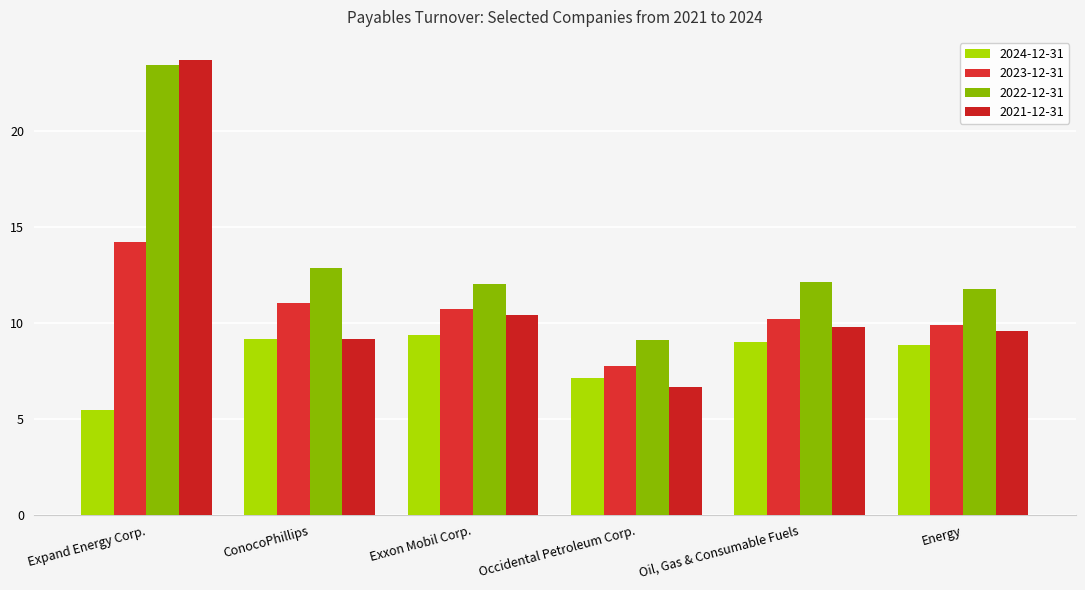

The 2023-12-31 series shows 7.1 at Oil, Gas & Consumable Fuels. True or false?

False